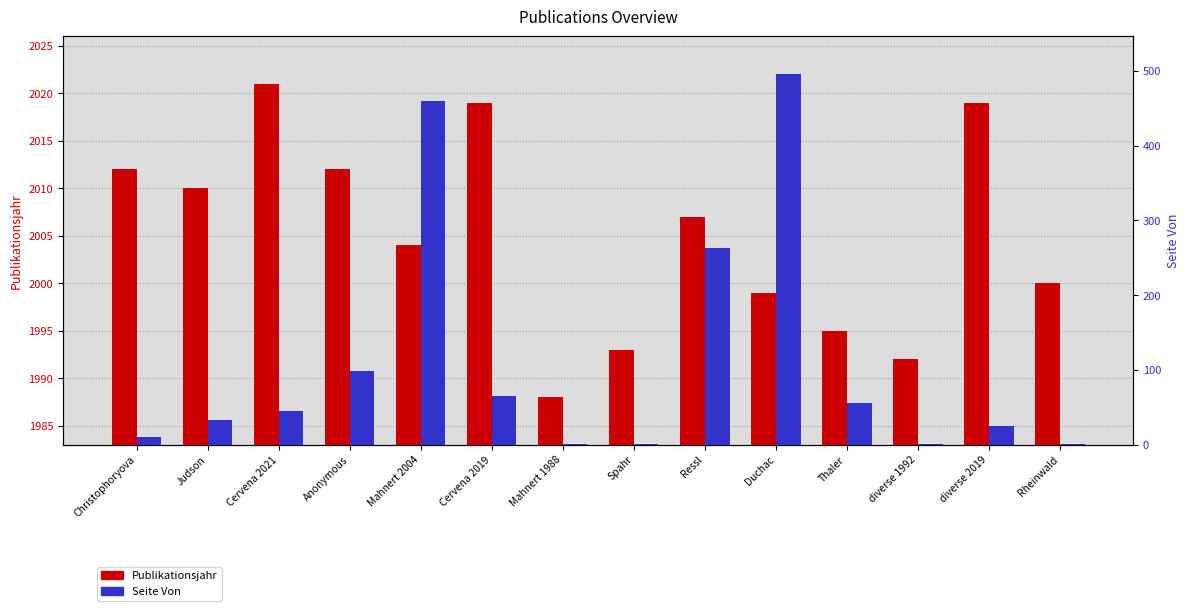

What is the value of the Seite Von bar at the 4th from the left?

99